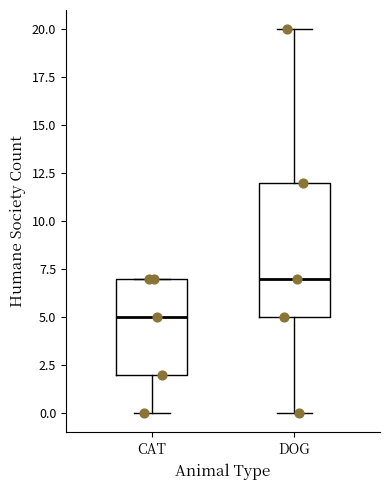

Reading left to right, read every box against the y-axis: the position of its median line, the range the box covers, and the ends of its whiskers. The values are not printed on the chart, so give them approximately, as read against the axis.

CAT: median 5, box 2 to 7, whiskers 0 to 7
DOG: median 7, box 5 to 12, whiskers 0 to 20